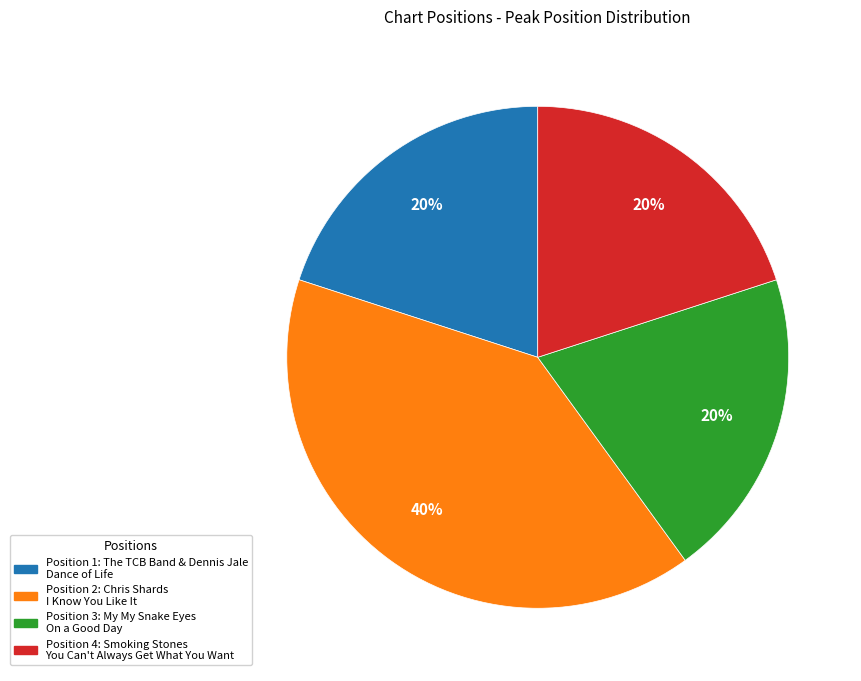

To the nearest percent, what is the difference between the largest and smallest slice percentages?

20%